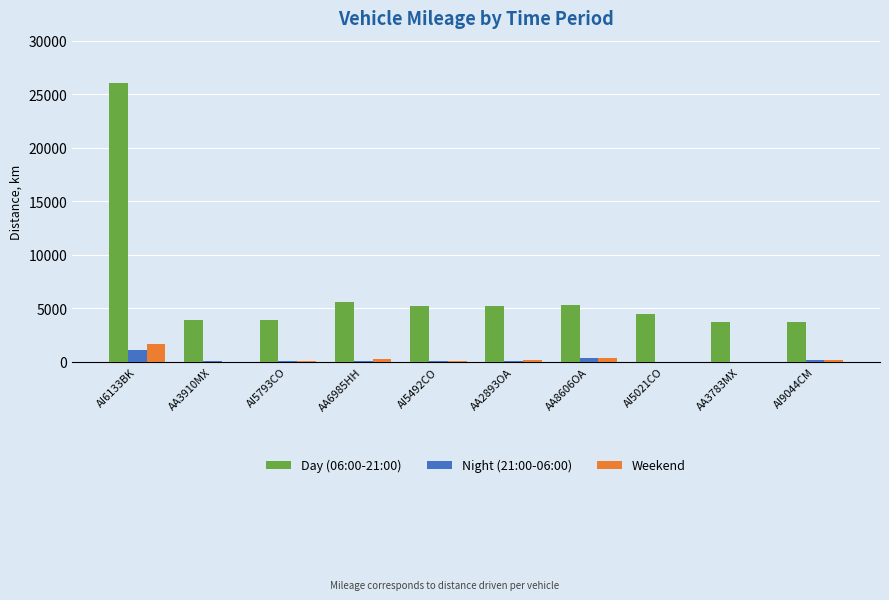

Which series has the largest total across all categories?

Day (06:00-21:00)